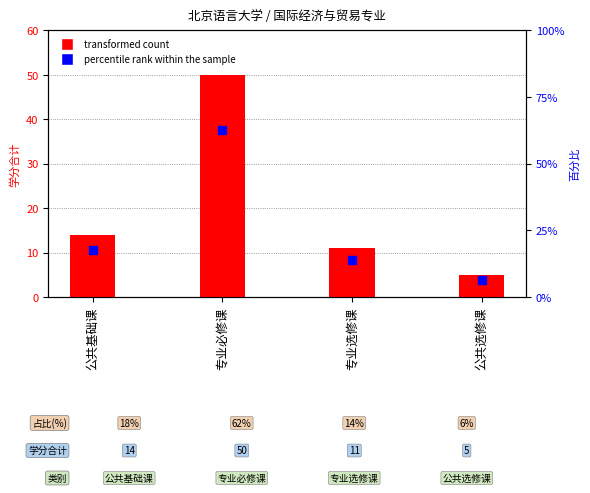

Which series has the largest total across all categories?

percentile rank within the sample